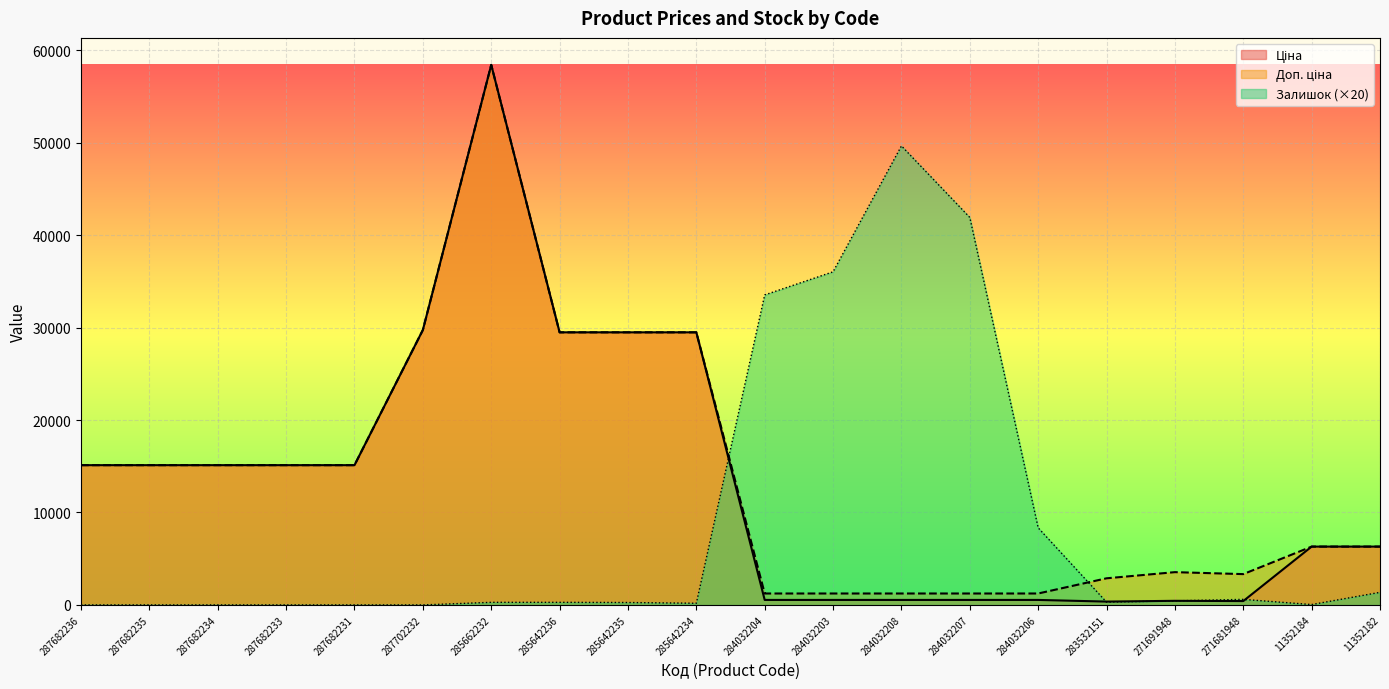

What is the label of the 10th point from the right?

284032204